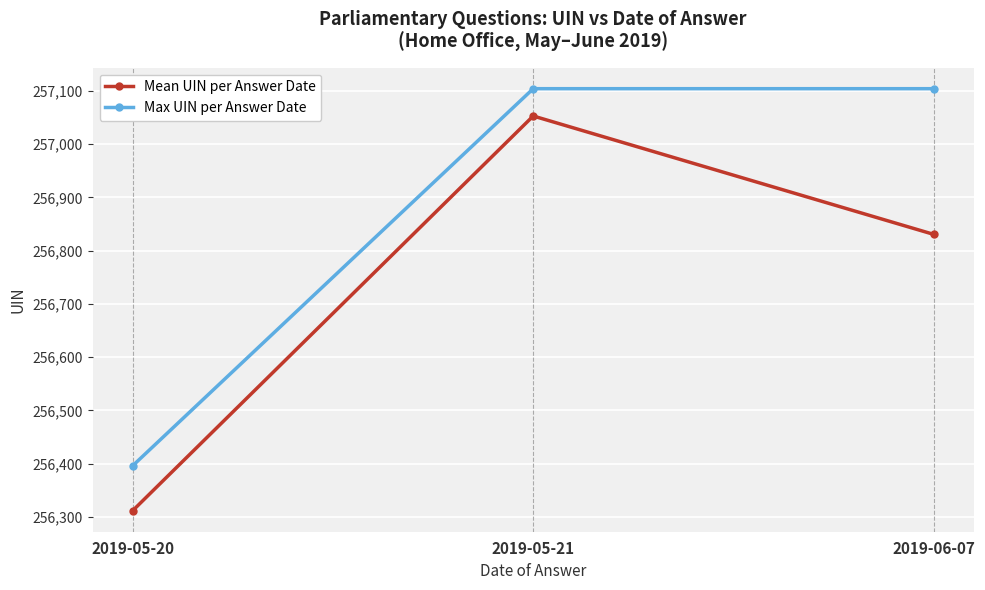

What is the approximate value of Mean UIN per Answer Date at 2019-06-07?

256830.4